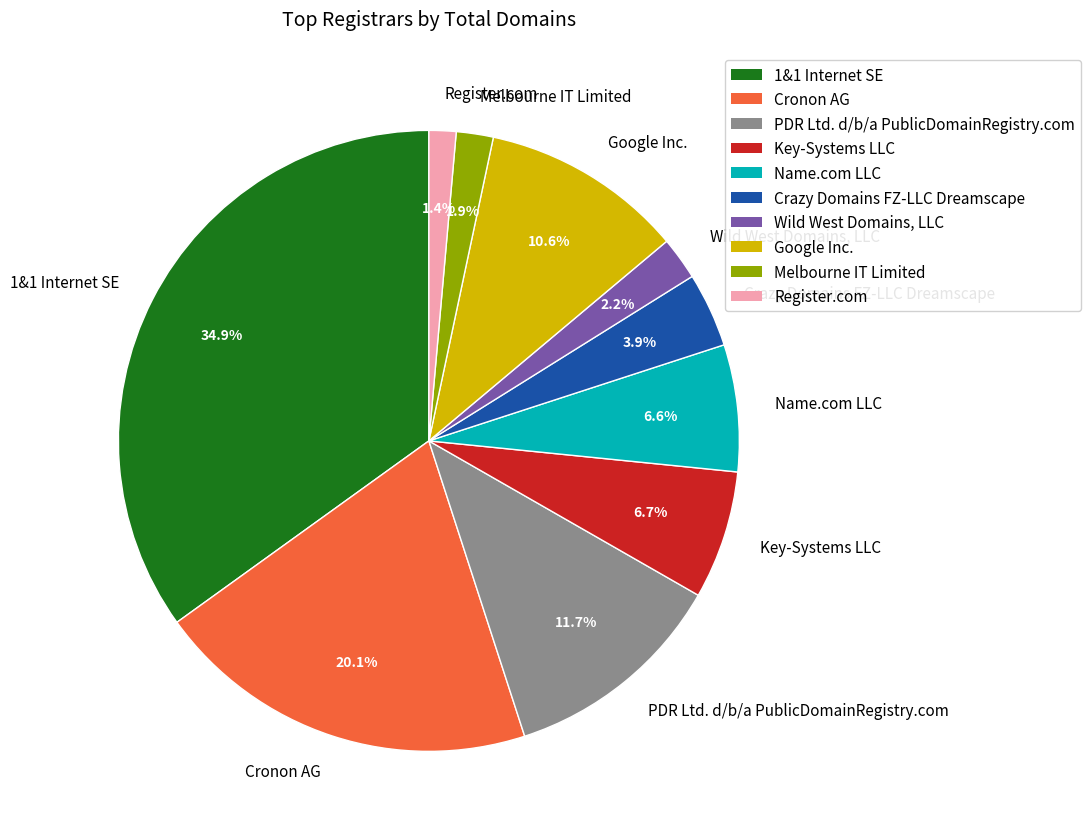

Is it true that Wild West Domains, LLC is 2% of the pie?

True